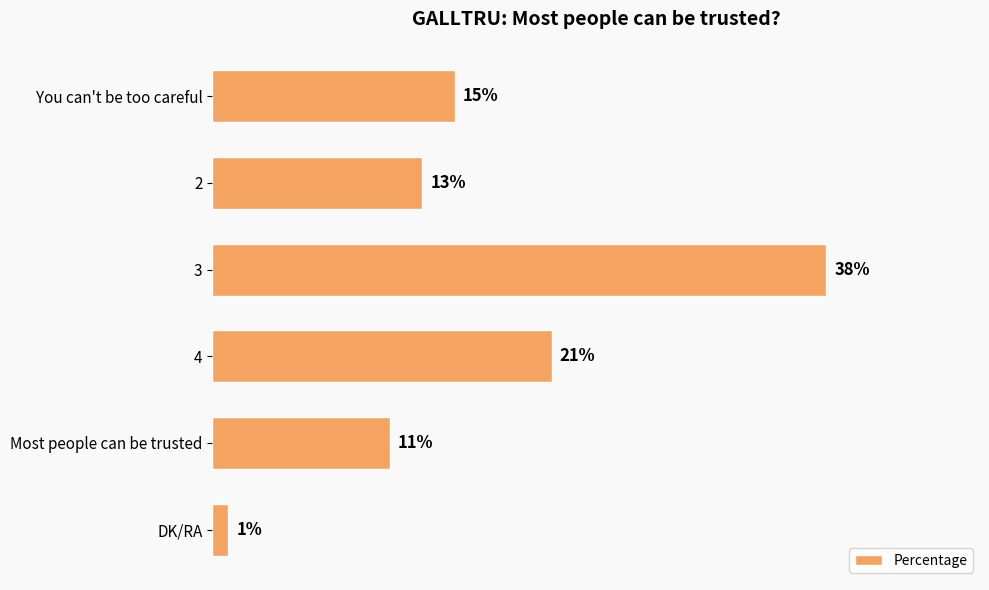

List the labels in order of value, largest first.

3, 4, You can't be too careful, 2, Most people can be trusted, DK/RA